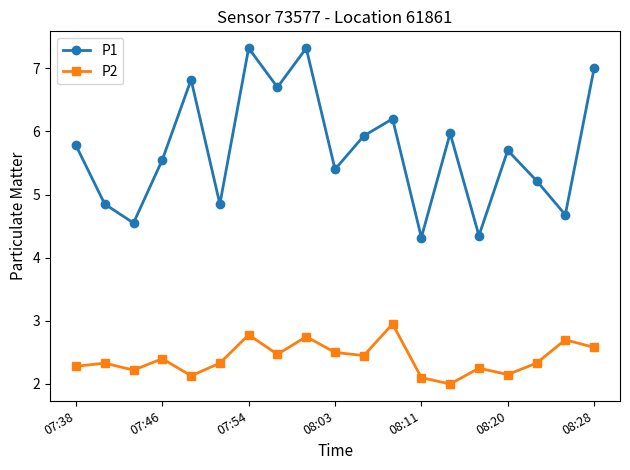

Which series has the largest total across all categories?

P1